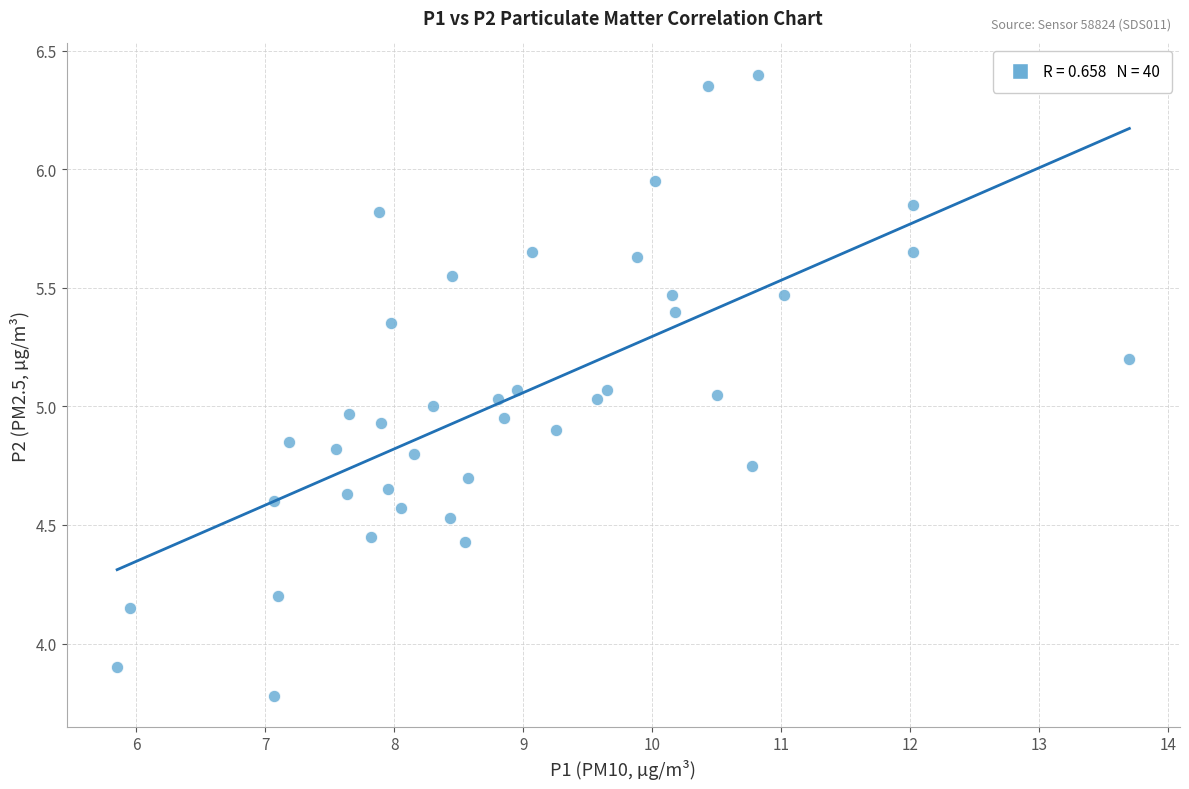

What is the range of X values (max minus min)?

7.8